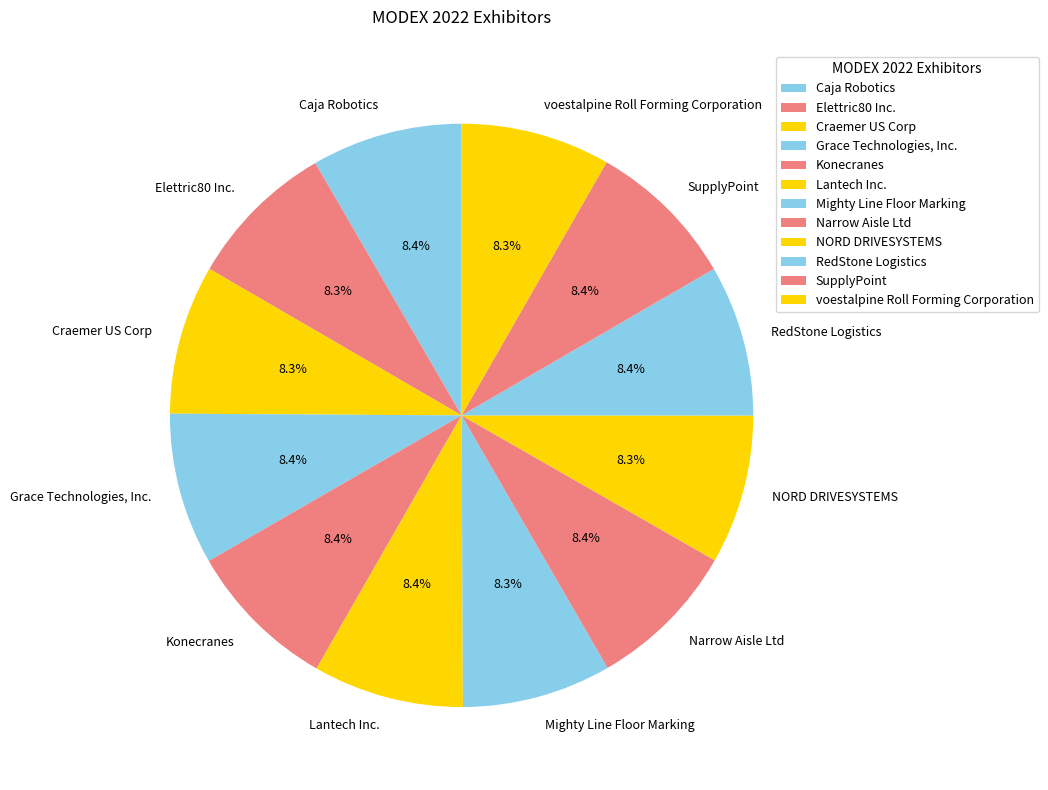

True or false: Lantech Inc. accounts for 8% of the total.

True